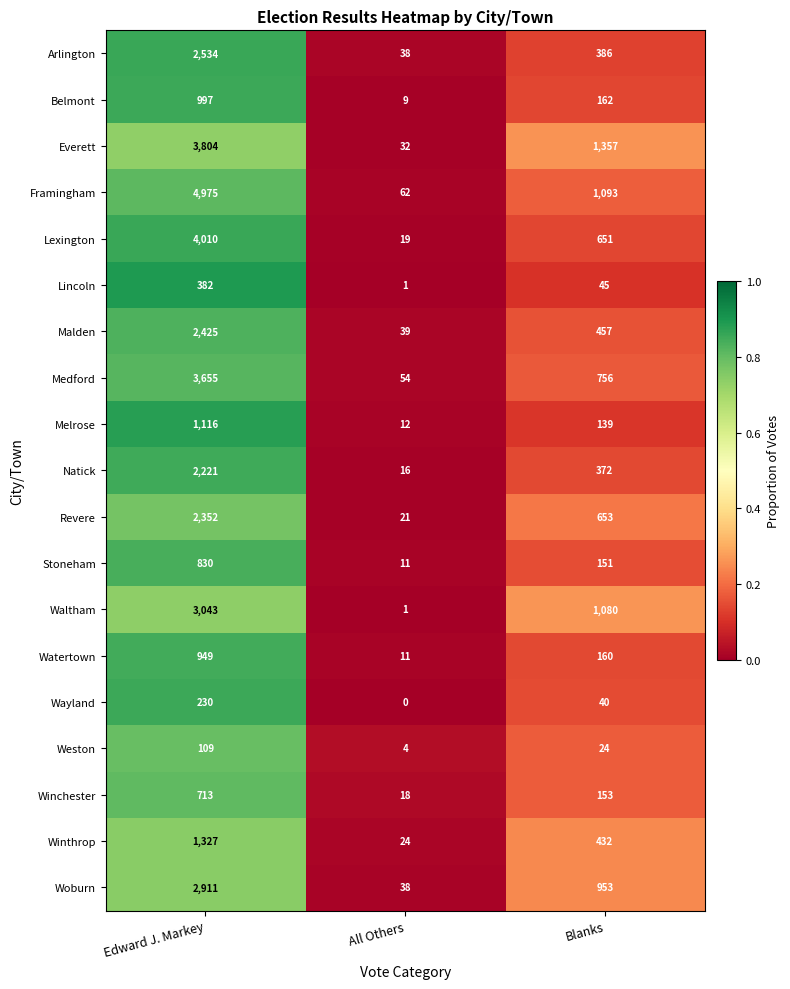

What is the sum of all Melrose values?

1267